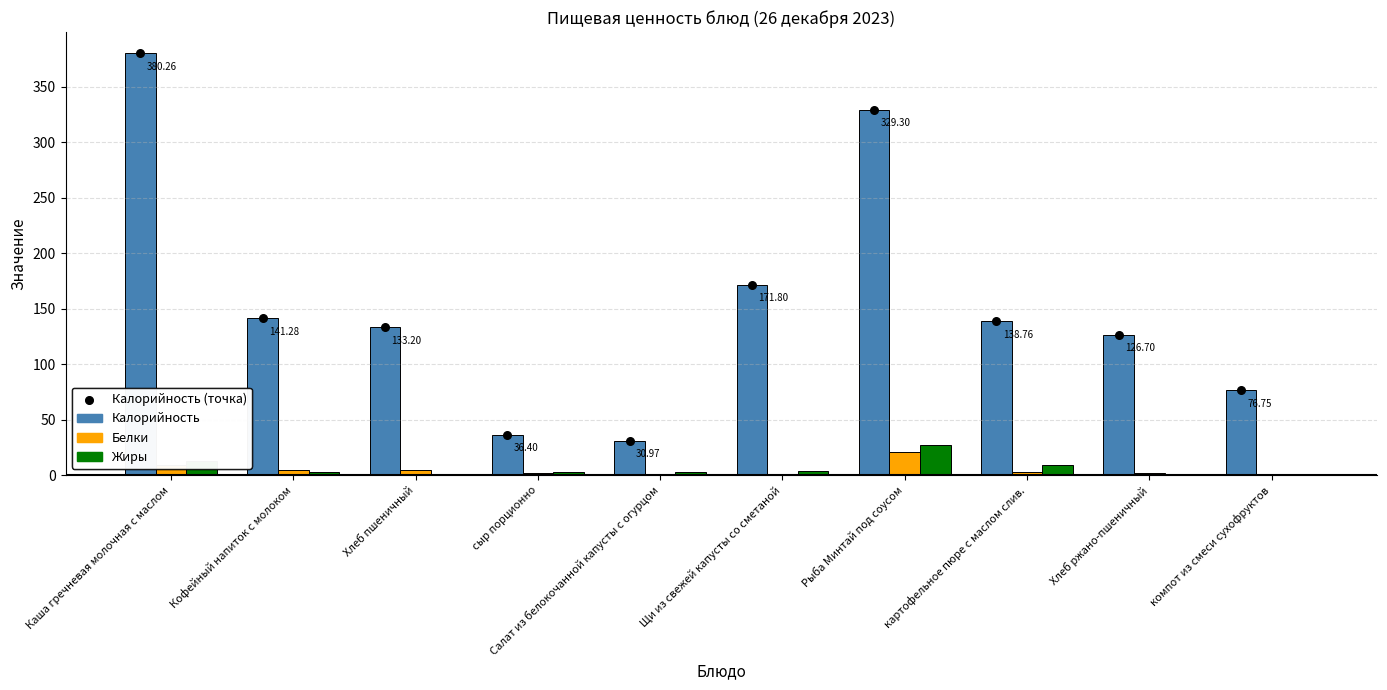

Is the value of Жиры at Хлеб пшеничный greater than the value of Белки at Хлеб пшеничный?

No